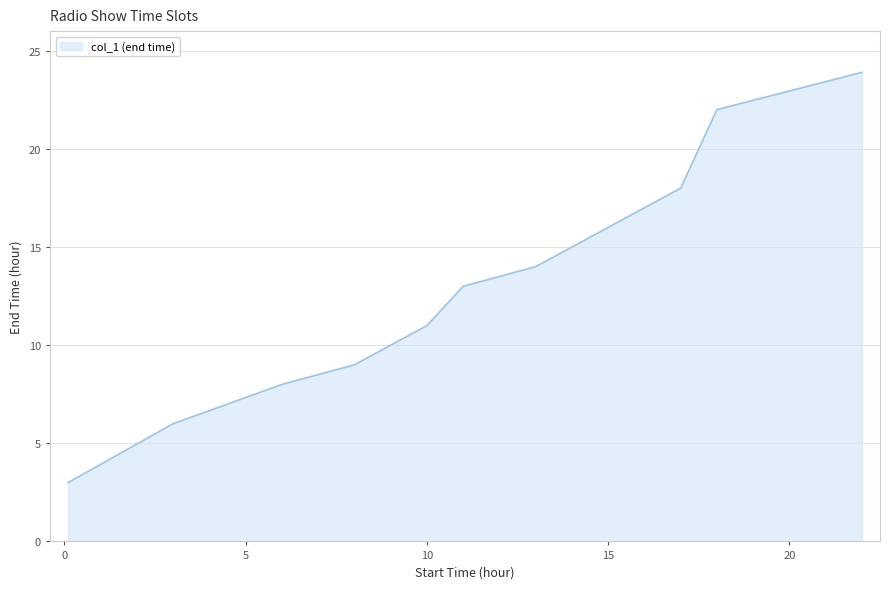

What is the difference between the maximum and minimum values?

20.9